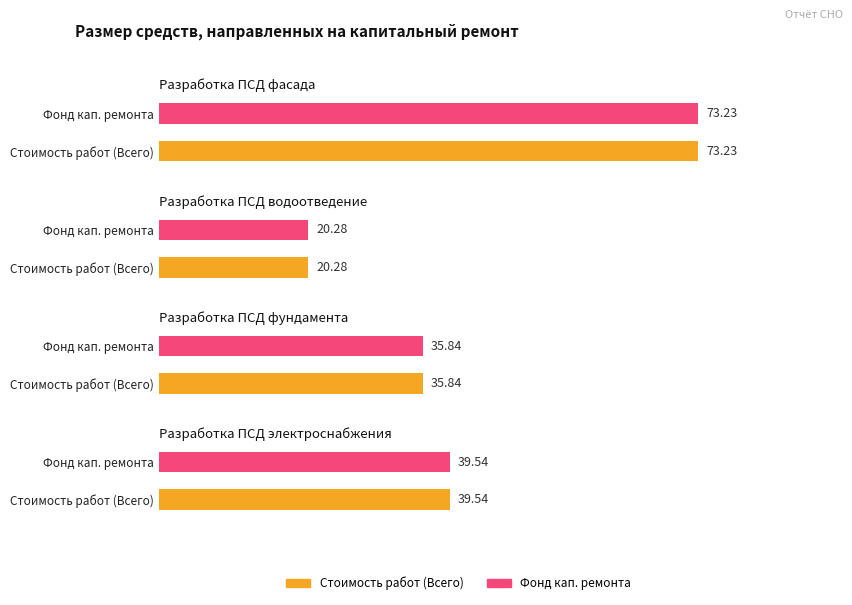

What is the maximum value for Стоимость работ (Всего)?

73.2